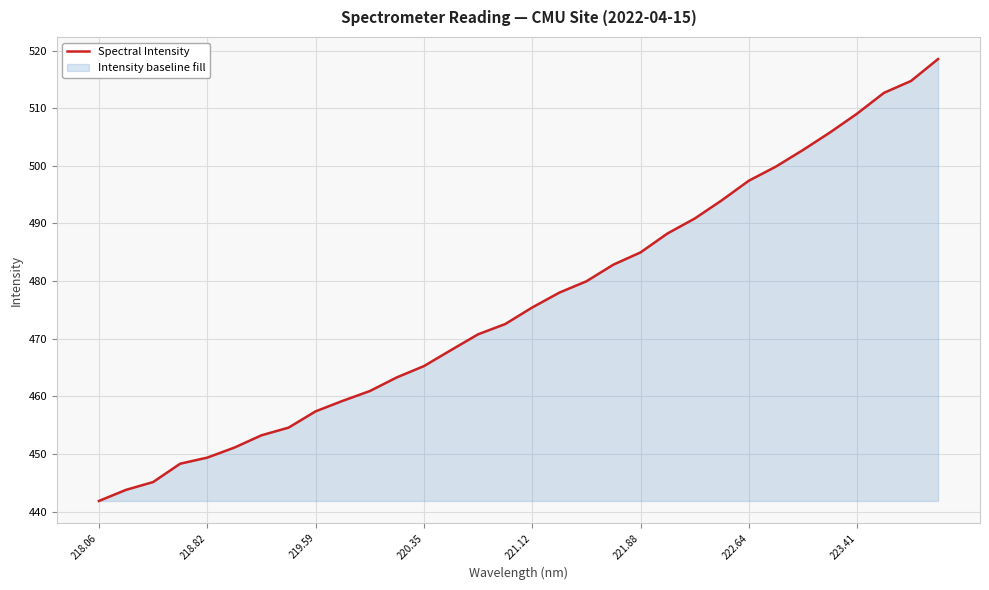

What is the difference between the second highest and second lowest values?

71.0